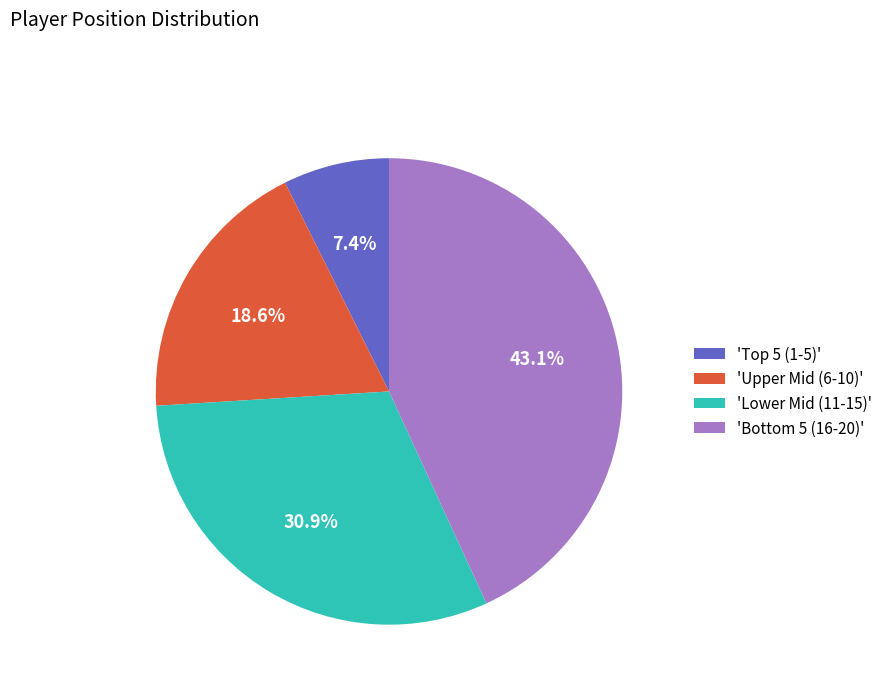

How many segments does this pie chart have?

4